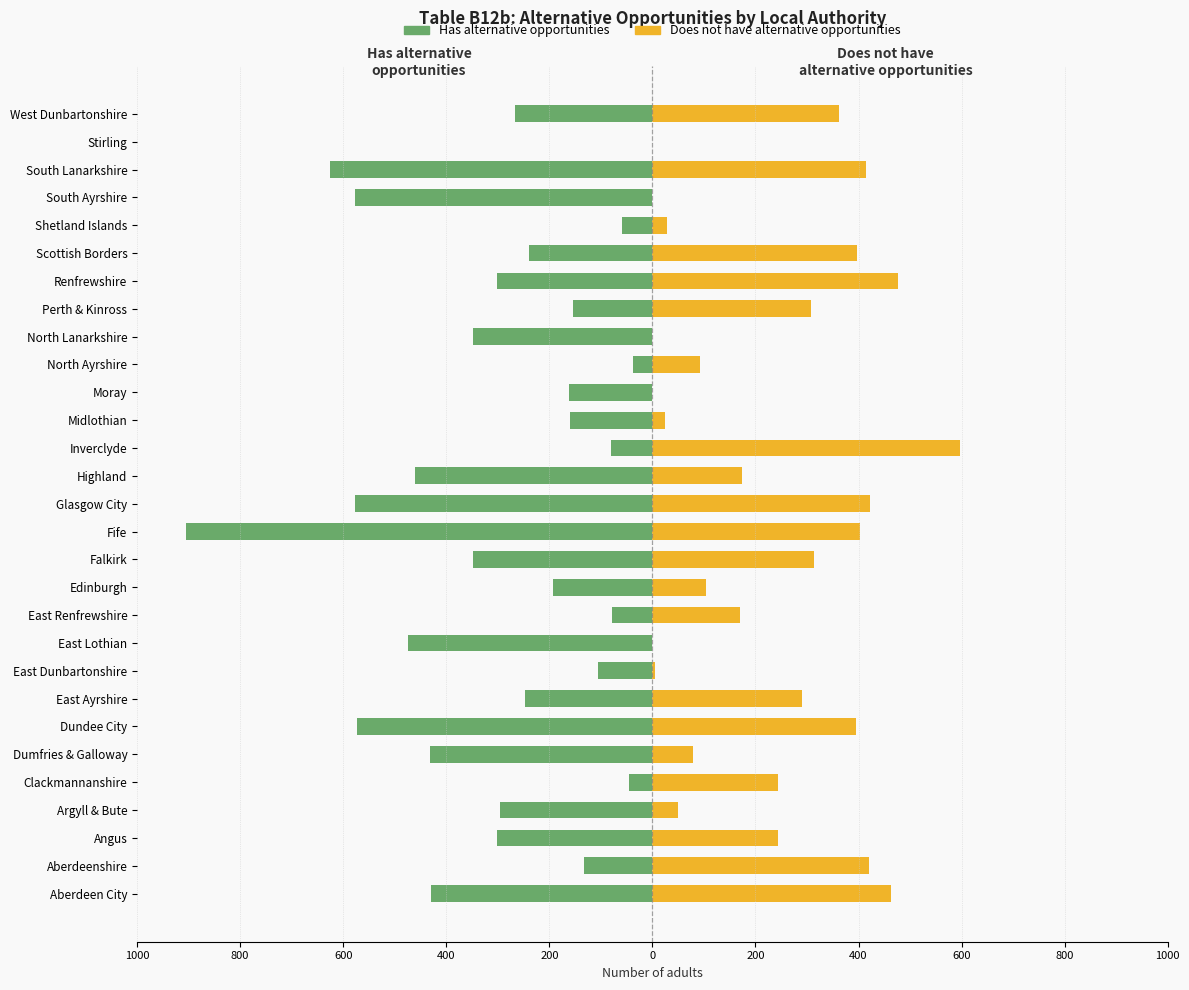

True or false: Has alternative opportunities has a value of -578 at South Ayrshire.

True